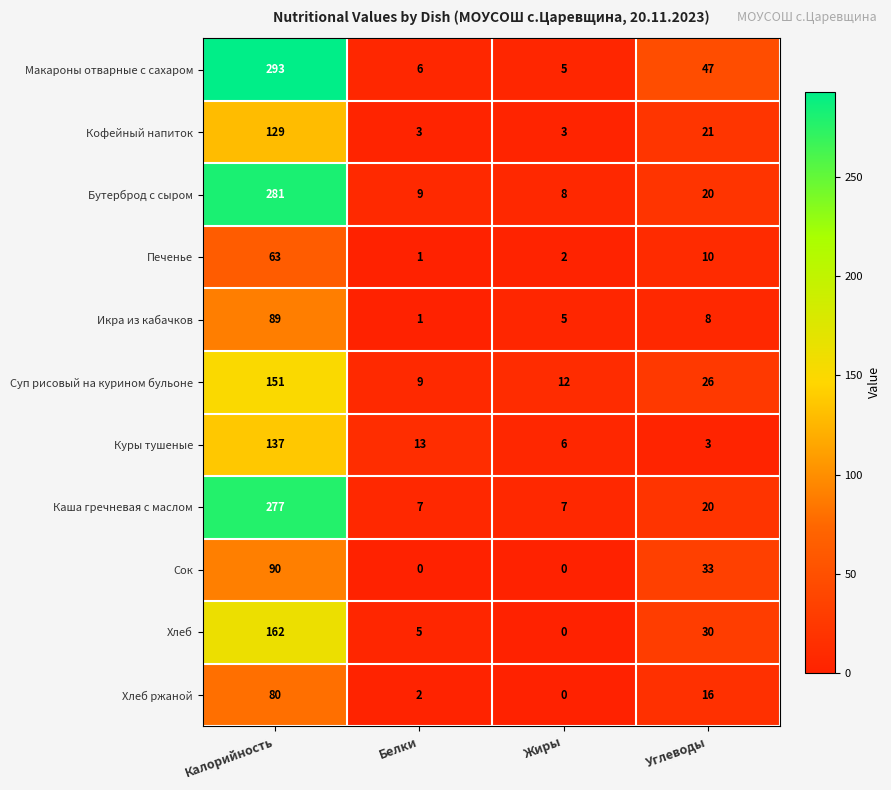

The value of Макароны отварные с сахаром at Углеводы is 26. True or false?

False